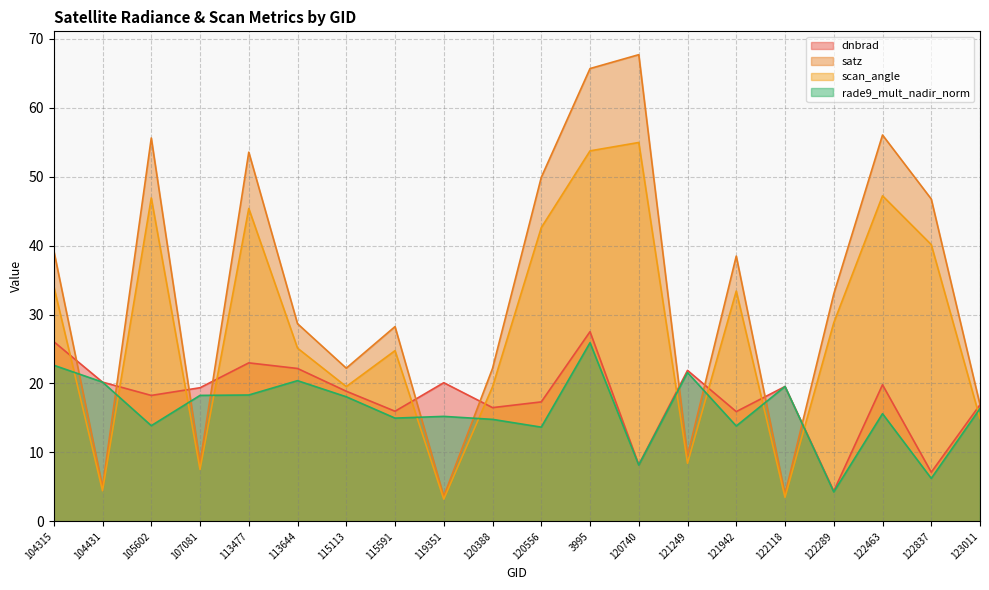

Which series has the largest total across all categories?

satz